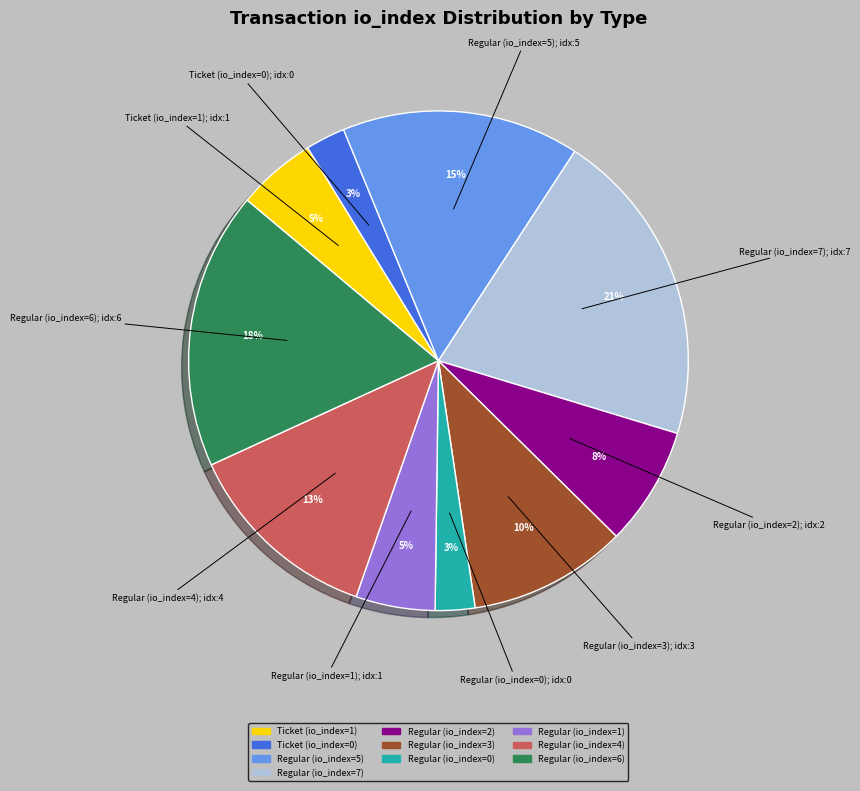

Is the sum of Regular (io_index=3) and Regular (io_index=4) greater than half?

No